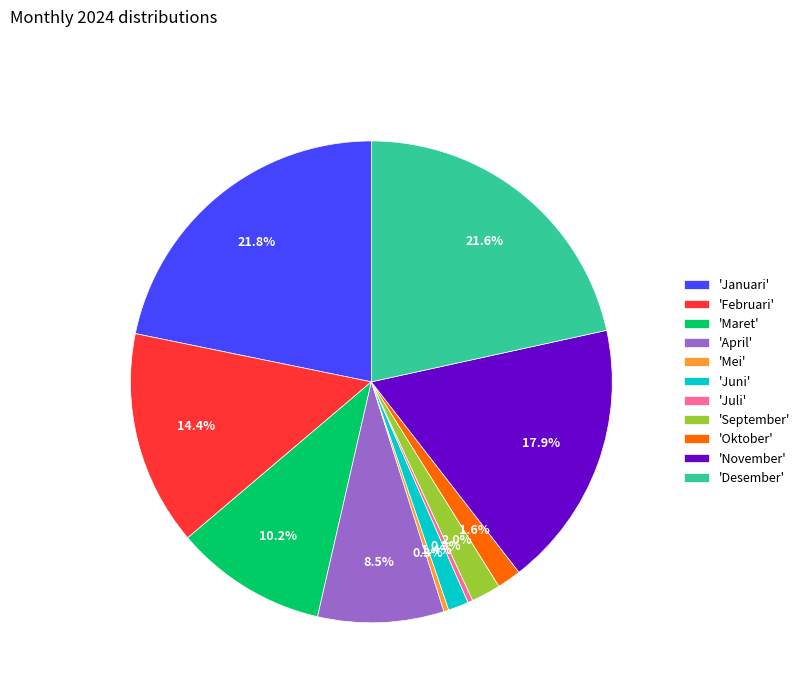

Count the number of slices in the pie.

11